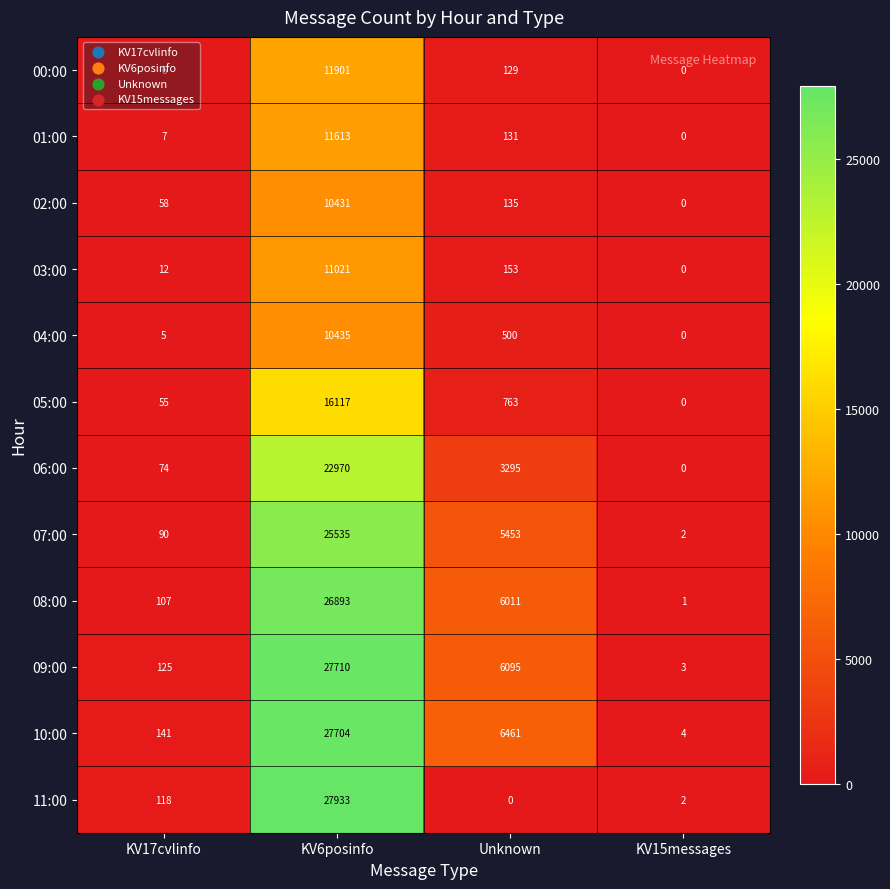

Rank the series by their maximum value, from highest to lowest.

11:00, 09:00, 10:00, 08:00, 07:00, 06:00, 05:00, 00:00, 01:00, 03:00, 04:00, 02:00